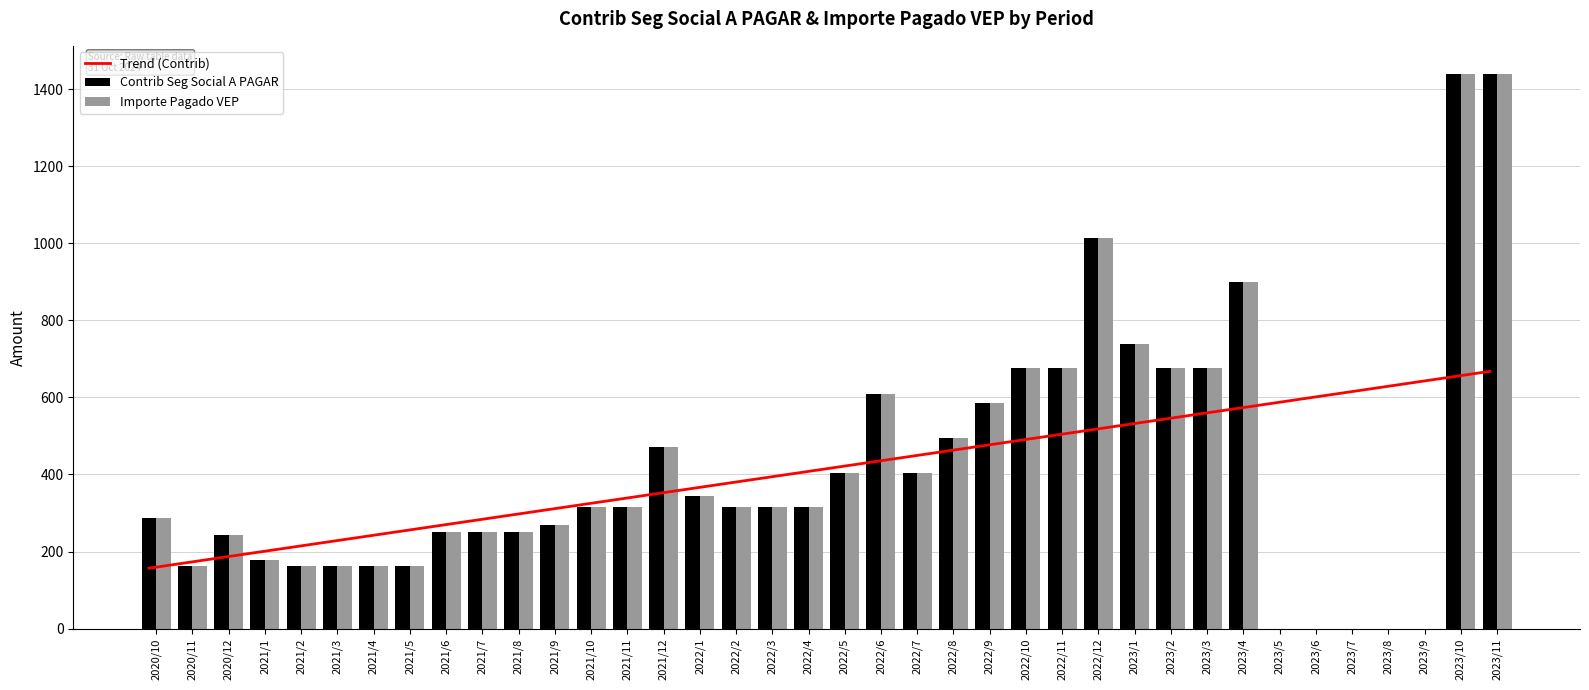

How many data points in Importe Pagado VEP are above 315?

16